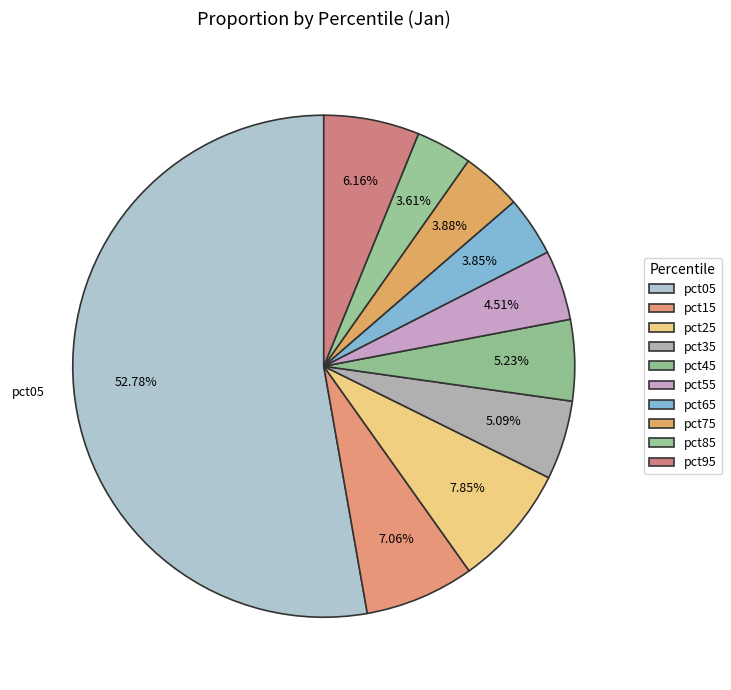

To the nearest percent, what is the difference between the largest and smallest slice percentages?

49%